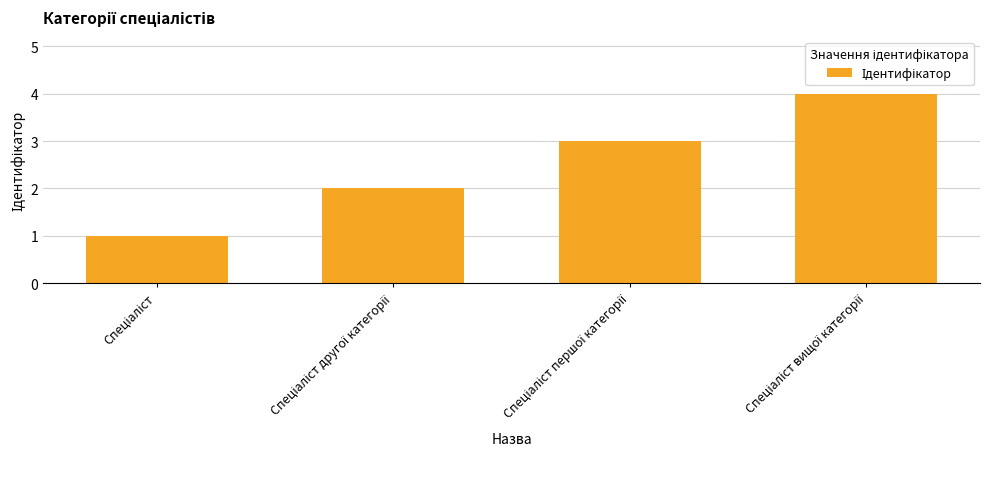

What is the sum of all values?

10